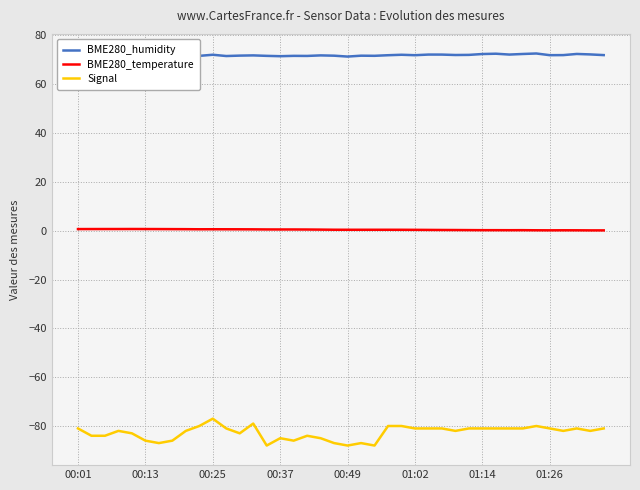

True or false: BME280_humidity and BME280_temperature cross at least once.

False